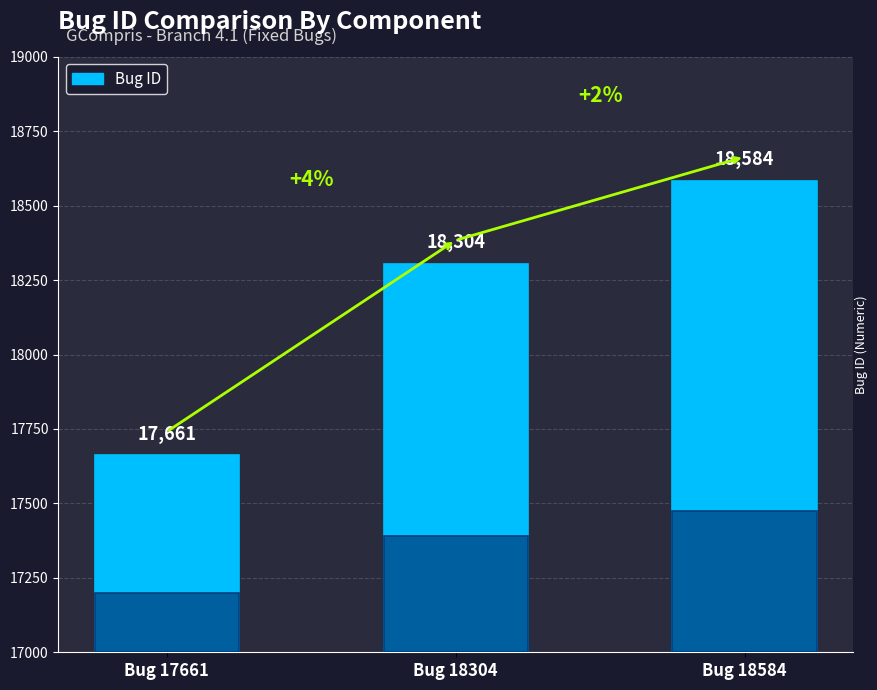

At which category does the chart reach its peak across all series?

Bug 18584